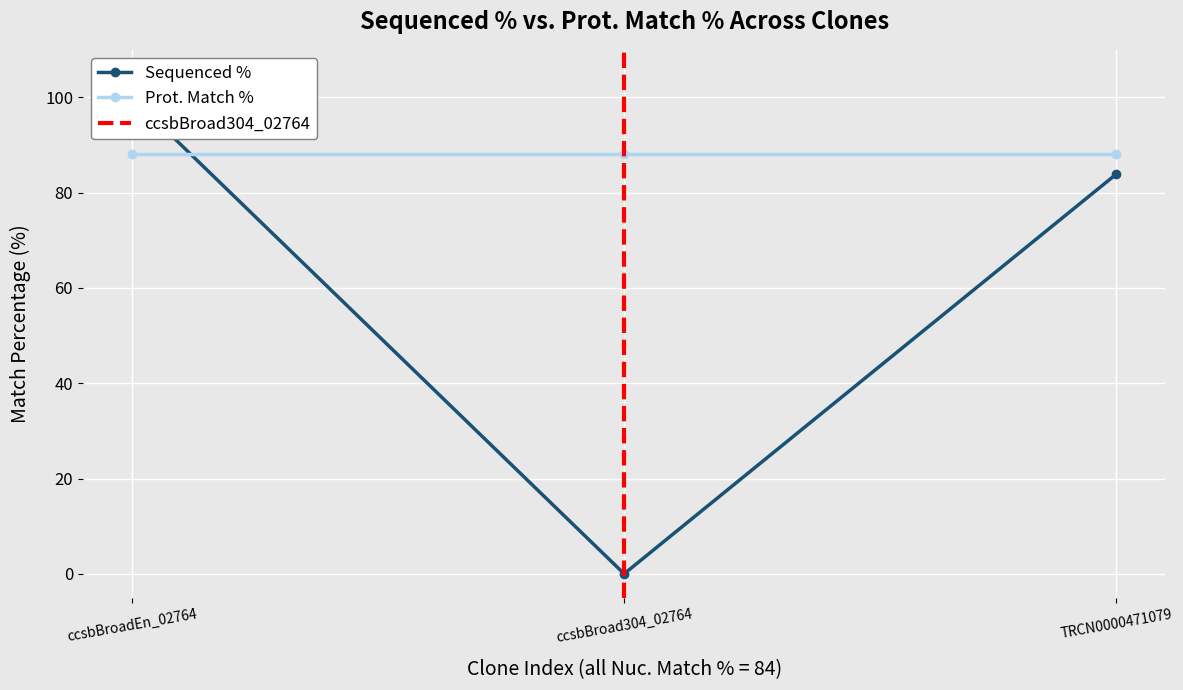

What is the ratio of the value at TRCN0000471079 to the value at ccsbBroadEn_02764?

0.8